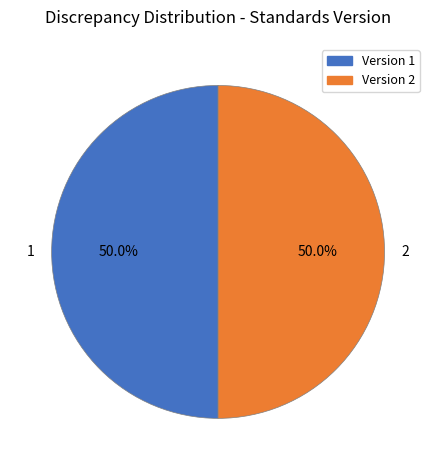

What is the ratio of the value at 2 to the value at 1?

1.0